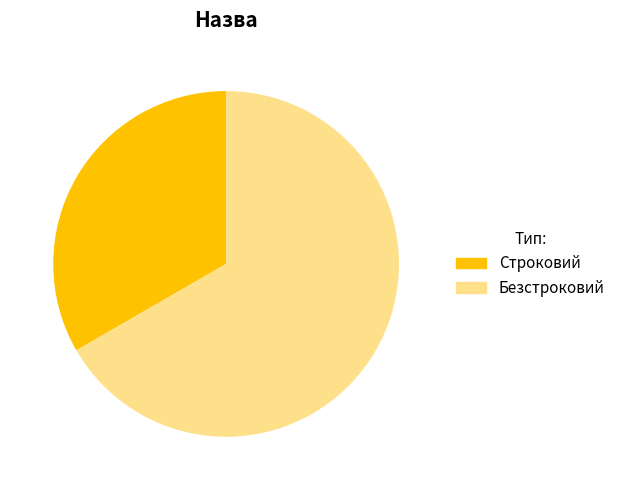

Do Строковий and Безстроковий together represent more than half of the pie?

Yes